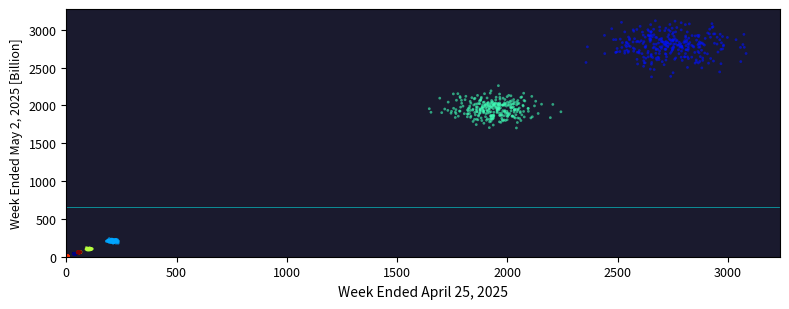

What is the range of X values (max minus min)?

3075.7